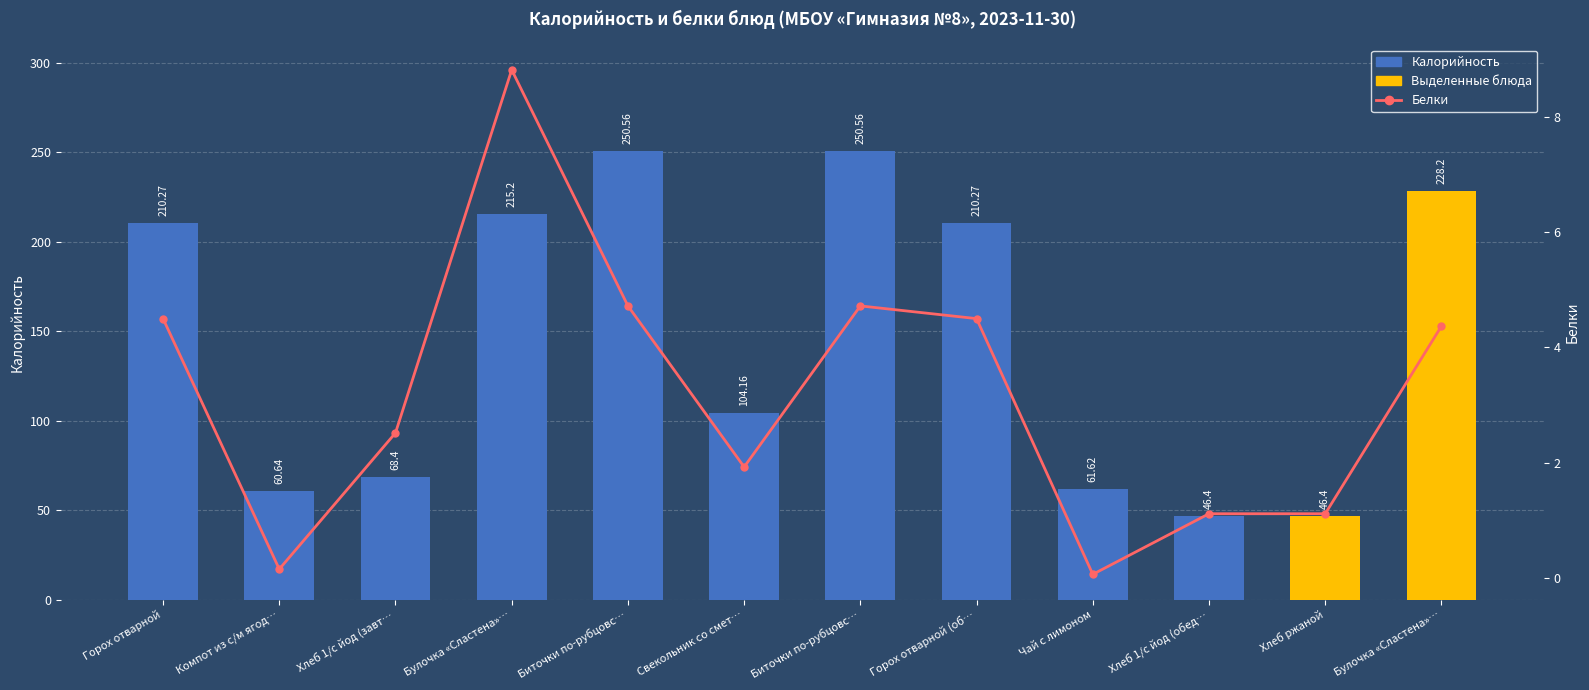

At how many categories does at least one series exceed 86?

7